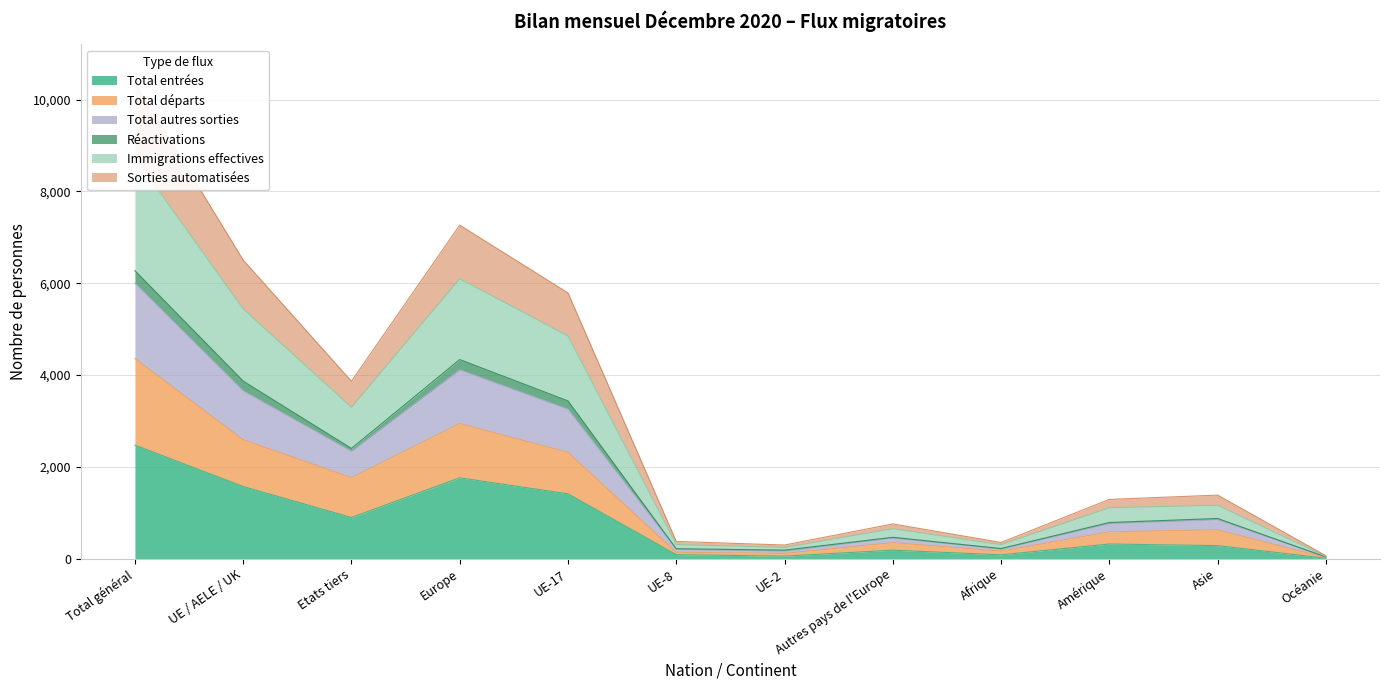

What is the maximum value for Total entrées?

2476